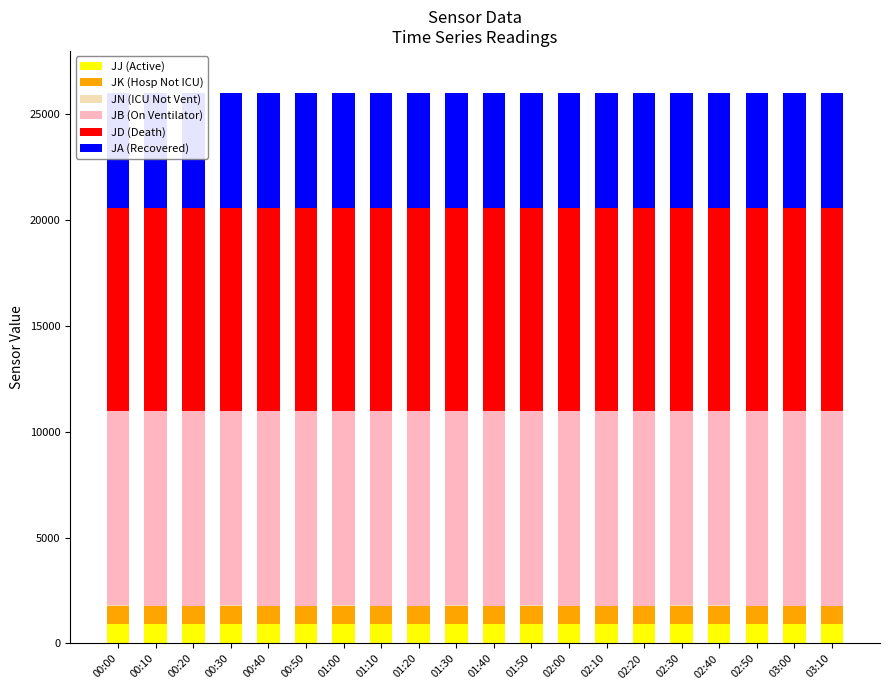

How many distinct data groups are displayed?

6